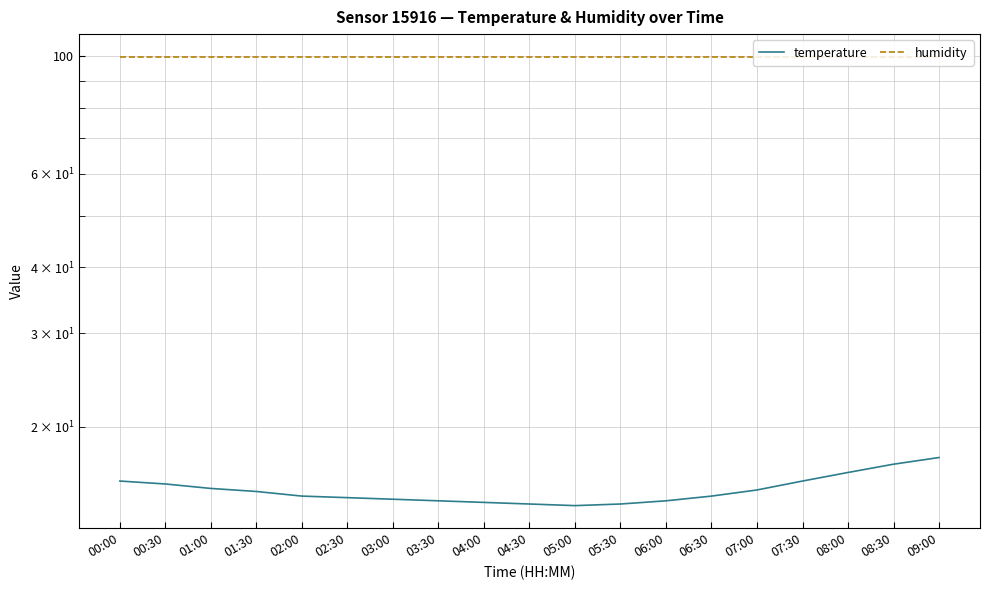

At which category is the sum across all series the highest?

09:00